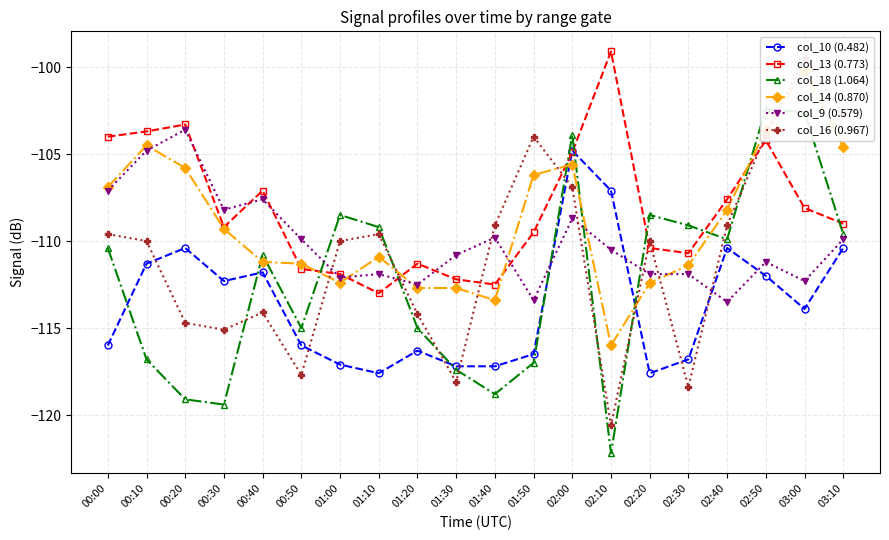

Where does the col_16 (0.967) series first go above -110?

00:00